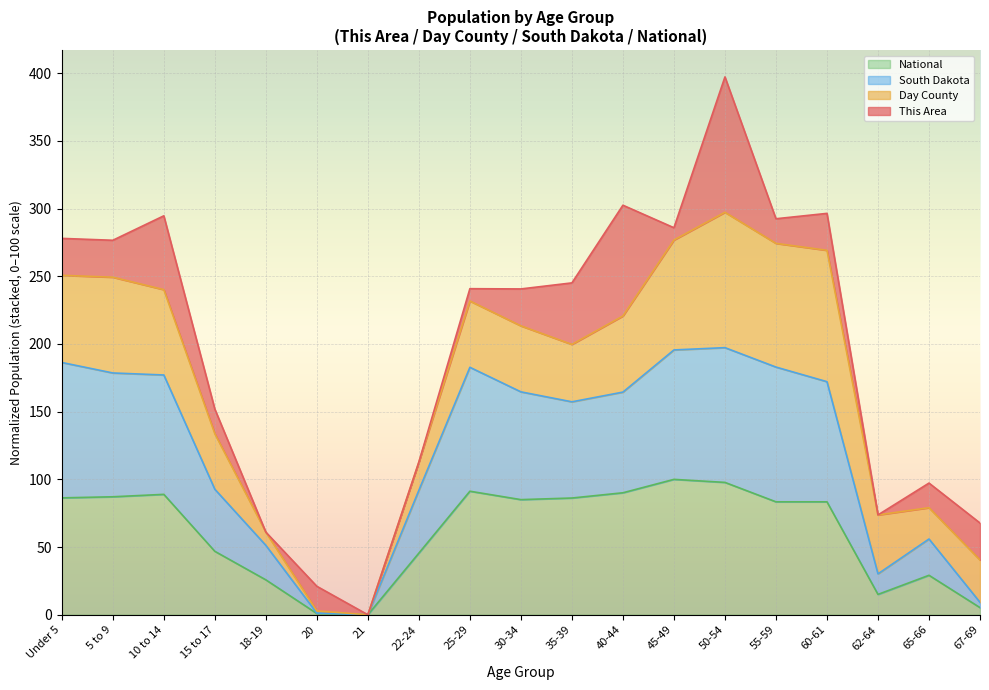

At which category is the sum across all series the highest?

50-54